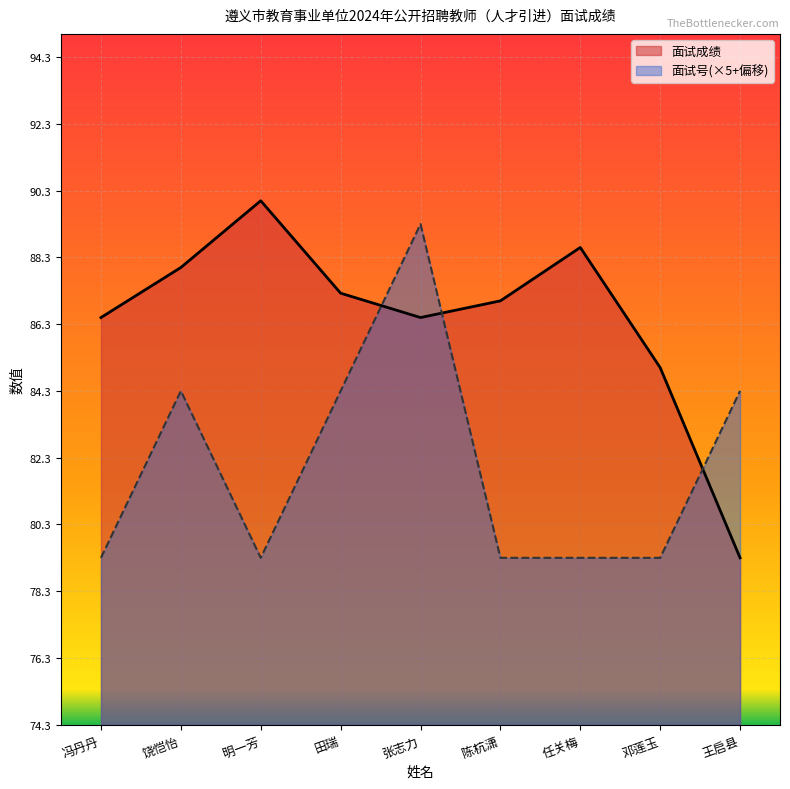

The value of 面试成绩 at 王启县 is 79.3. True or false?

True